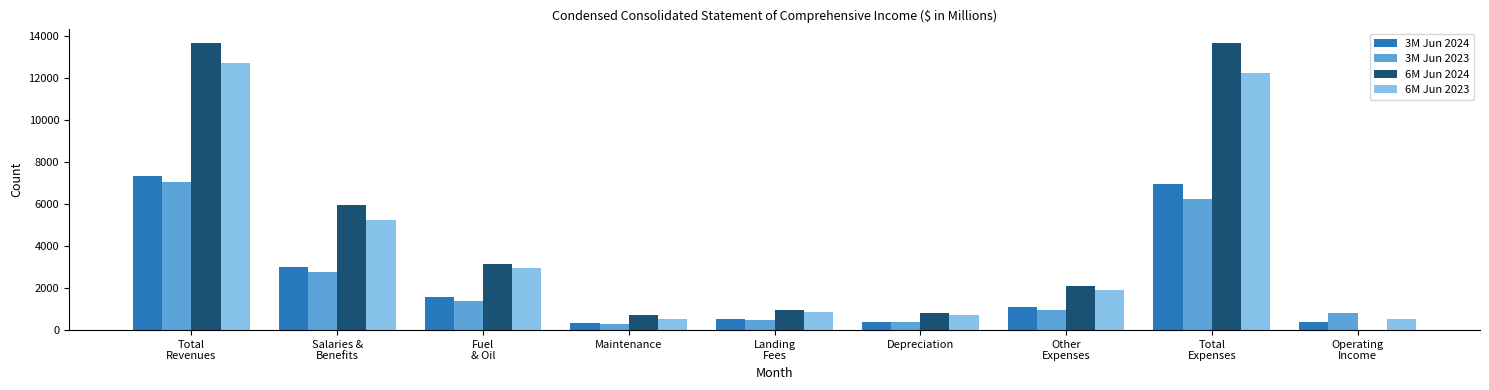

What is the maximum value shown in the chart?

13683